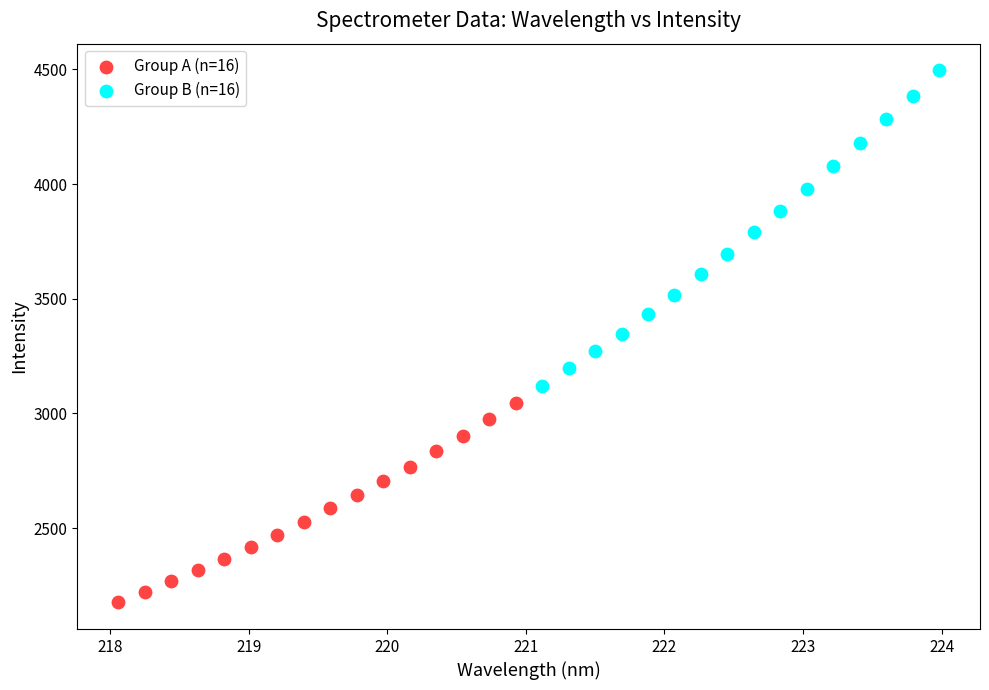

Which series reaches the minimum Y coordinate?

Group A (n=16)